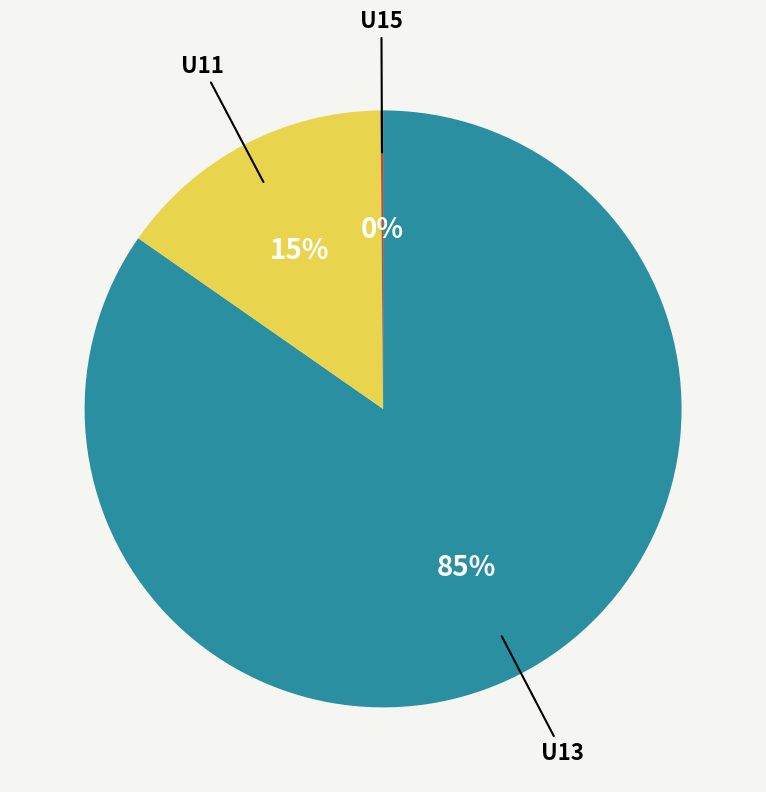

To the nearest percent, what is the difference between the largest and smallest slice percentages?

85%